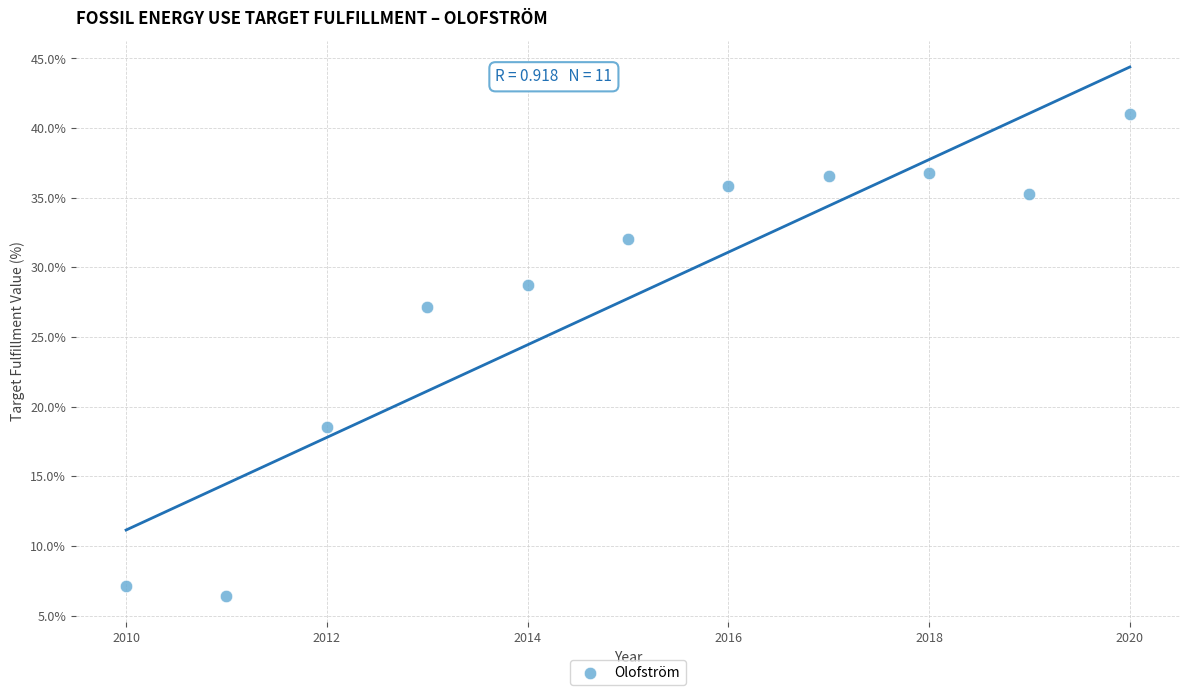

What is the average Y value?

27.8